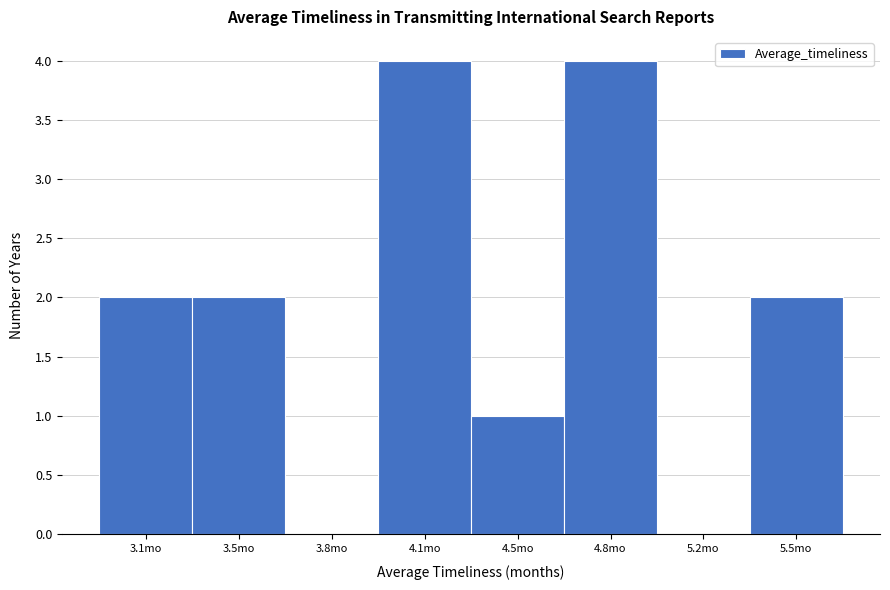

Reading left to right, list all the values displayed in this chart.

3.1mo=2	3.5mo=2	3.8mo=0	4.1mo=4	4.5mo=1	4.8mo=4	5.2mo=0	5.5mo=2